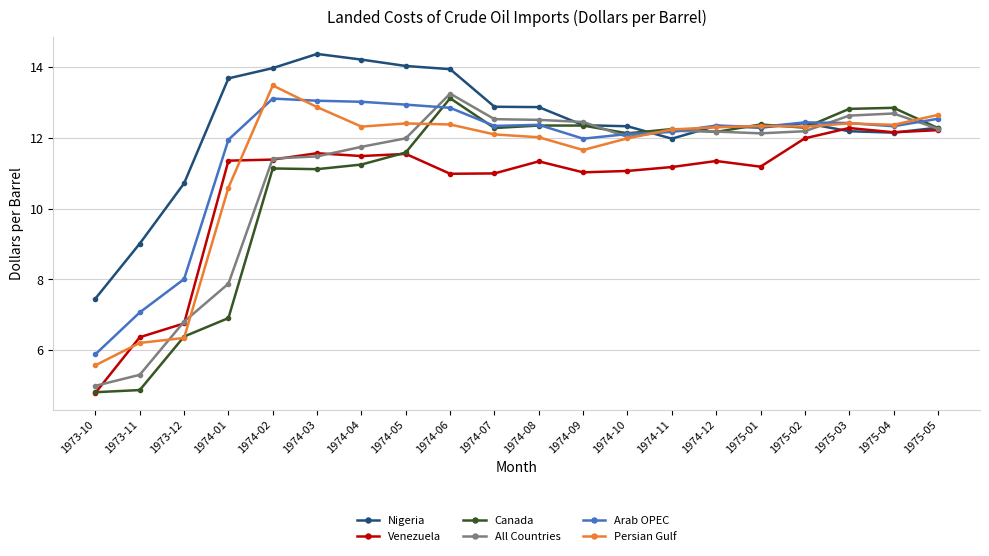

What is the approximate value of Venezuela at 1974-07?

11.0